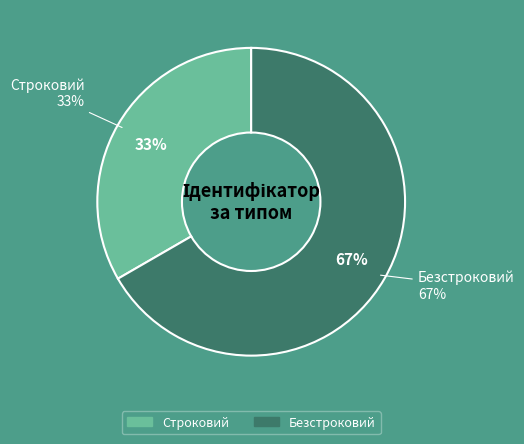

The Безстроковий slice represents 81% of the pie. True or false?

False